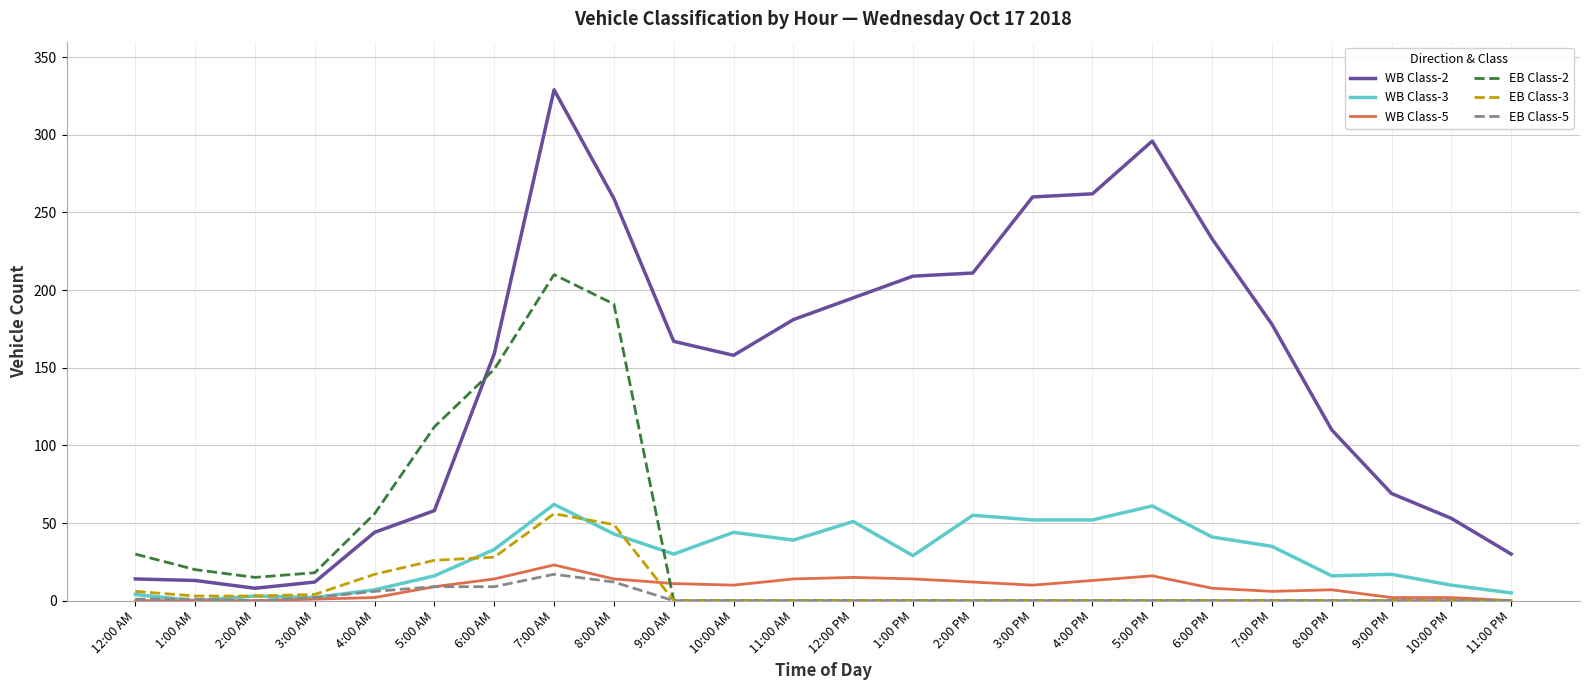

True or false: WB Class-5 and WB Class-2 cross at least once.

False